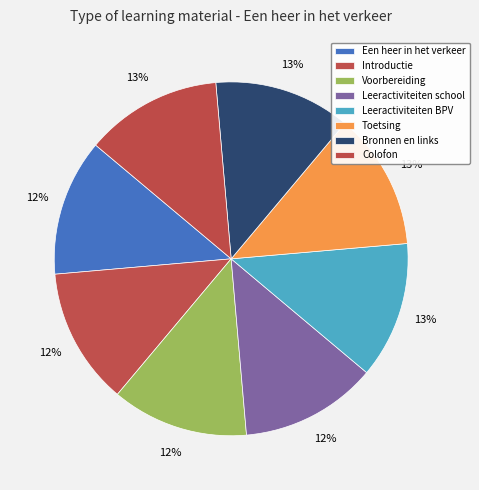

To the nearest percent, what percentage of the pie is Een heer in het verkeer?

12%